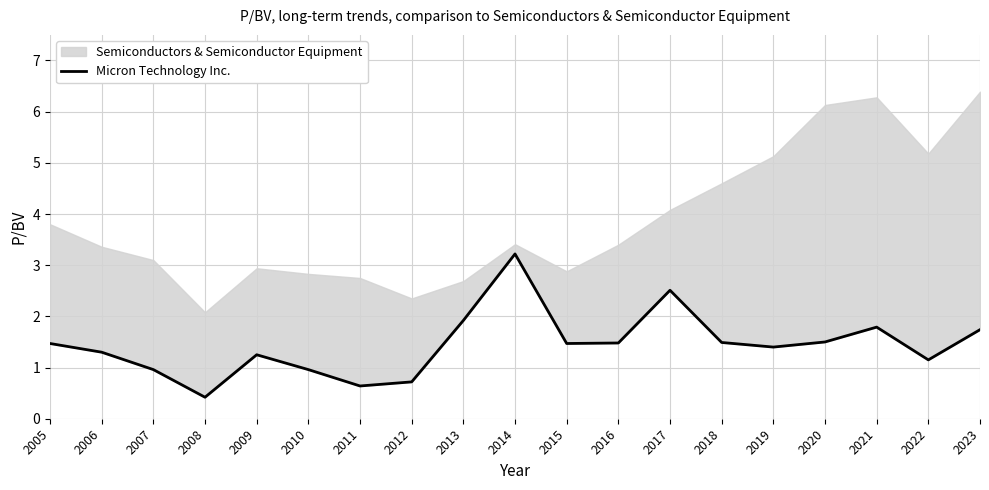

How many interior local valleys (lower than both neighbors) does the data have?

5